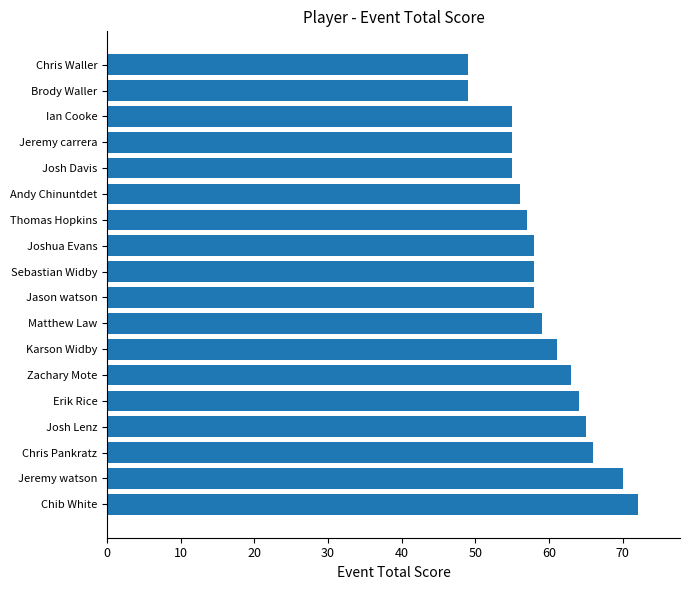

What is the average value?

59